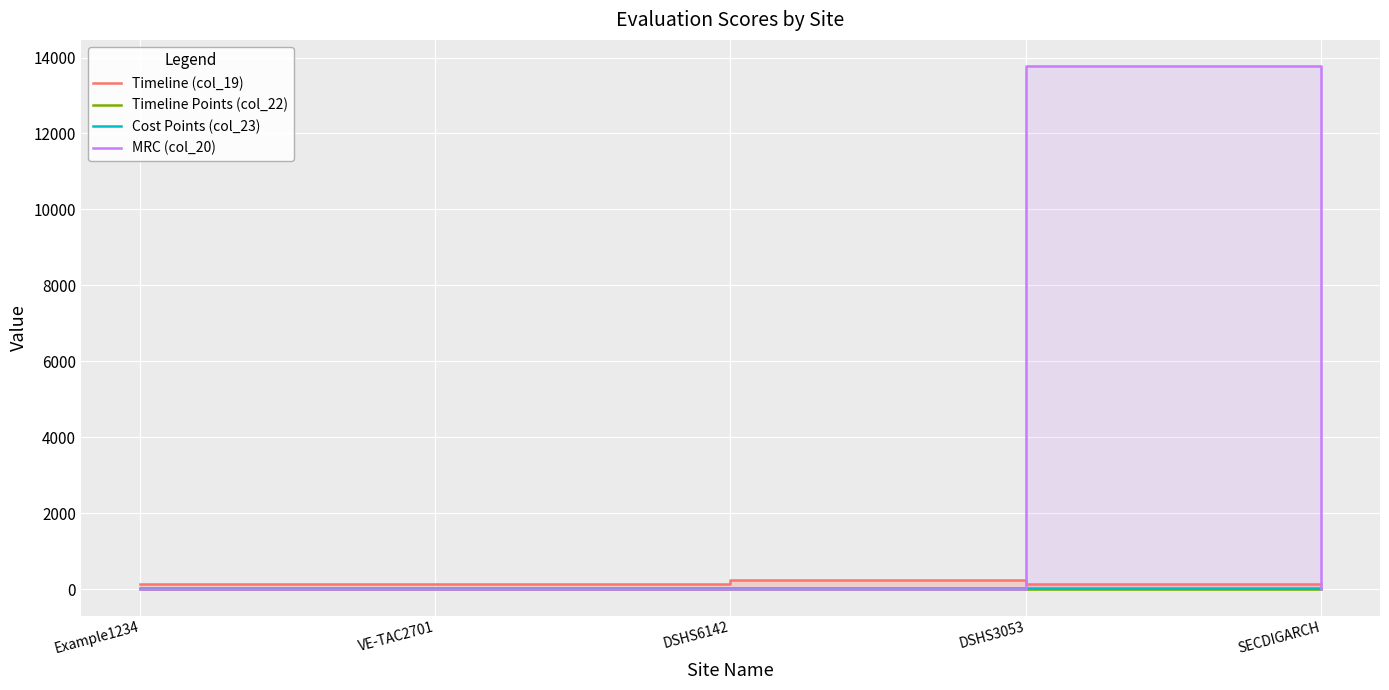

What is the value of the Timeline Points (col_22) point at the 2nd from the left?

10